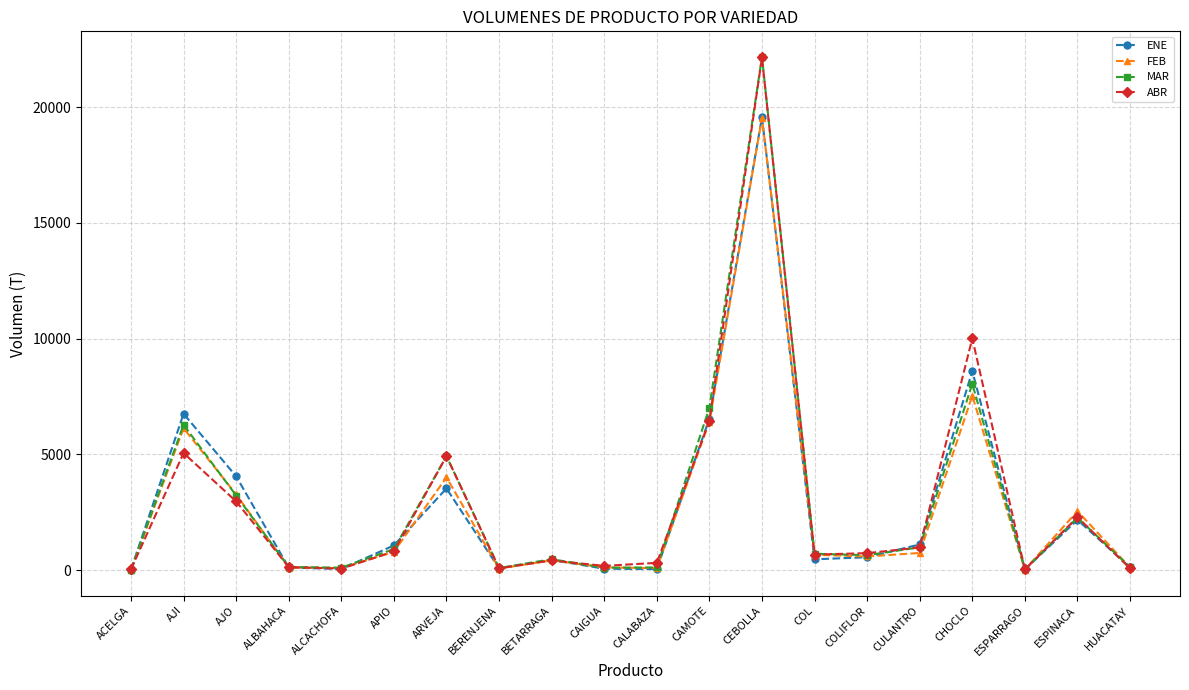

What is the difference between the highest and lowest values at COL?

240